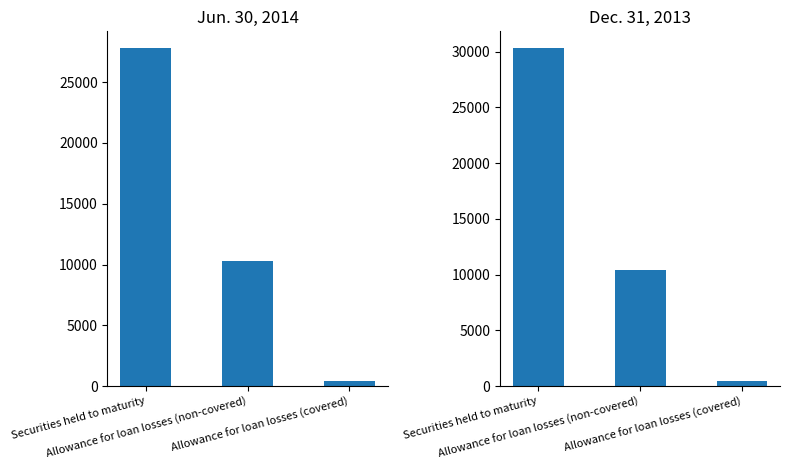

What is the maximum value shown in the chart?

30305